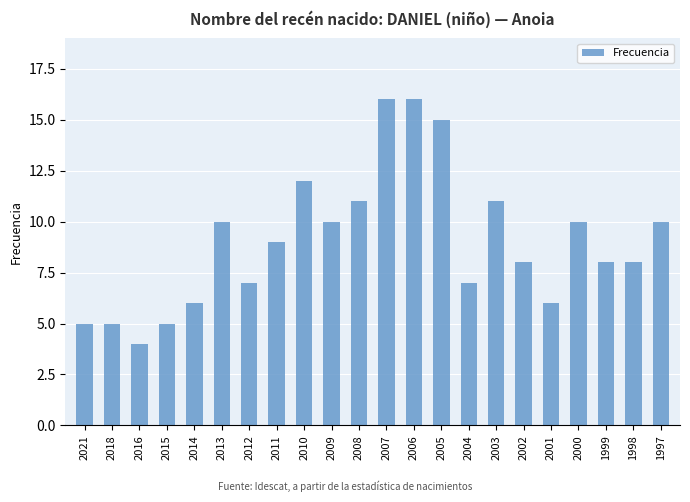

What is the value of the 6th bar from the left?

10